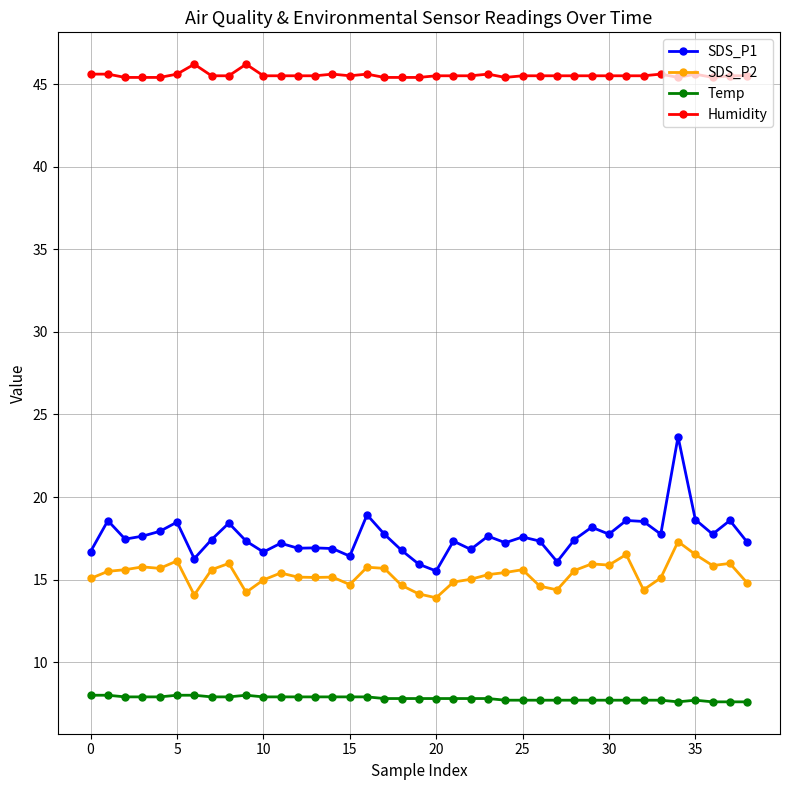

Which series has the largest range (max minus min)?

SDS_P1